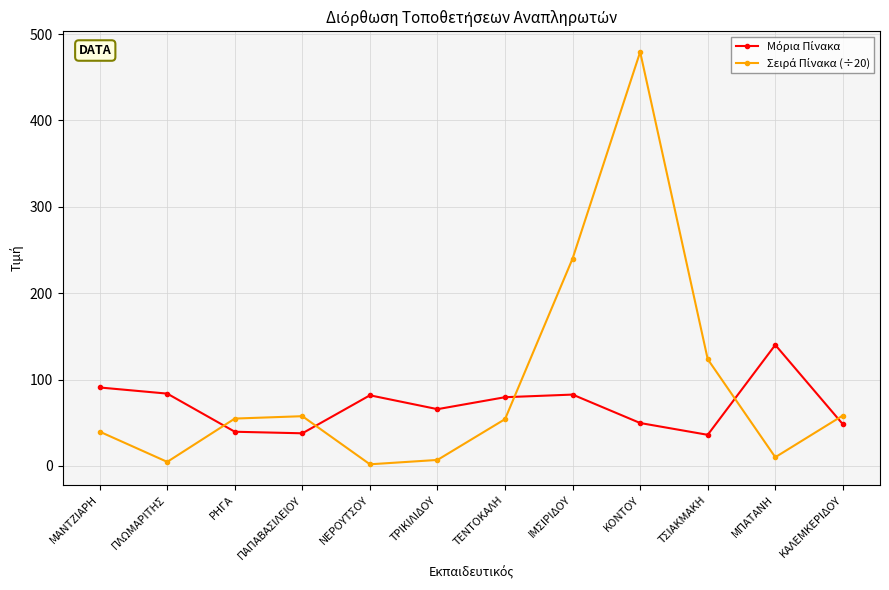

What is the label of the 5th point from the right?

ΙΜΣΙΡΙΔΟΥ